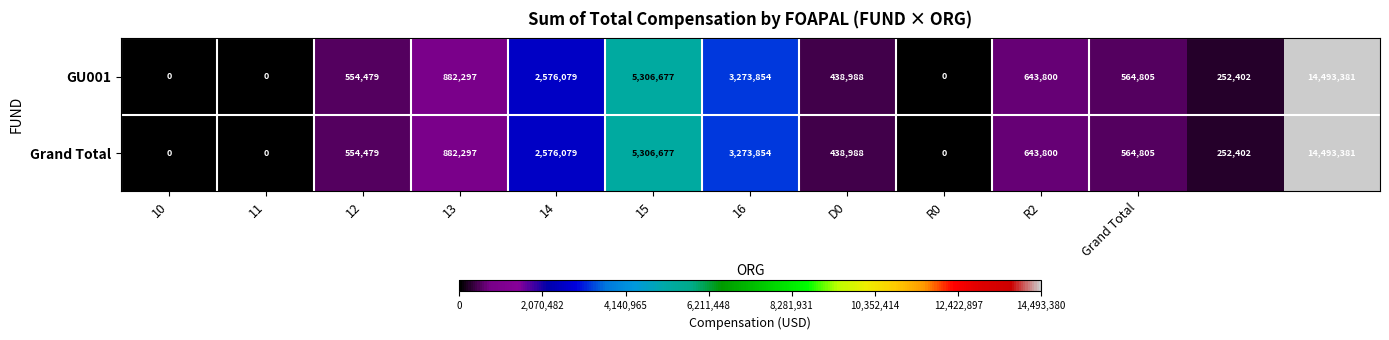

Reading left to right, what are all the values shown in this chart?

GU001: 0	0	554479	882297	2576079	5306677	3273854	438988	0	643800	564805	252402	14493381
Grand Total: 0	0	554479	882297	2576079	5306677	3273854	438988	0	643800	564805	252402	14493381